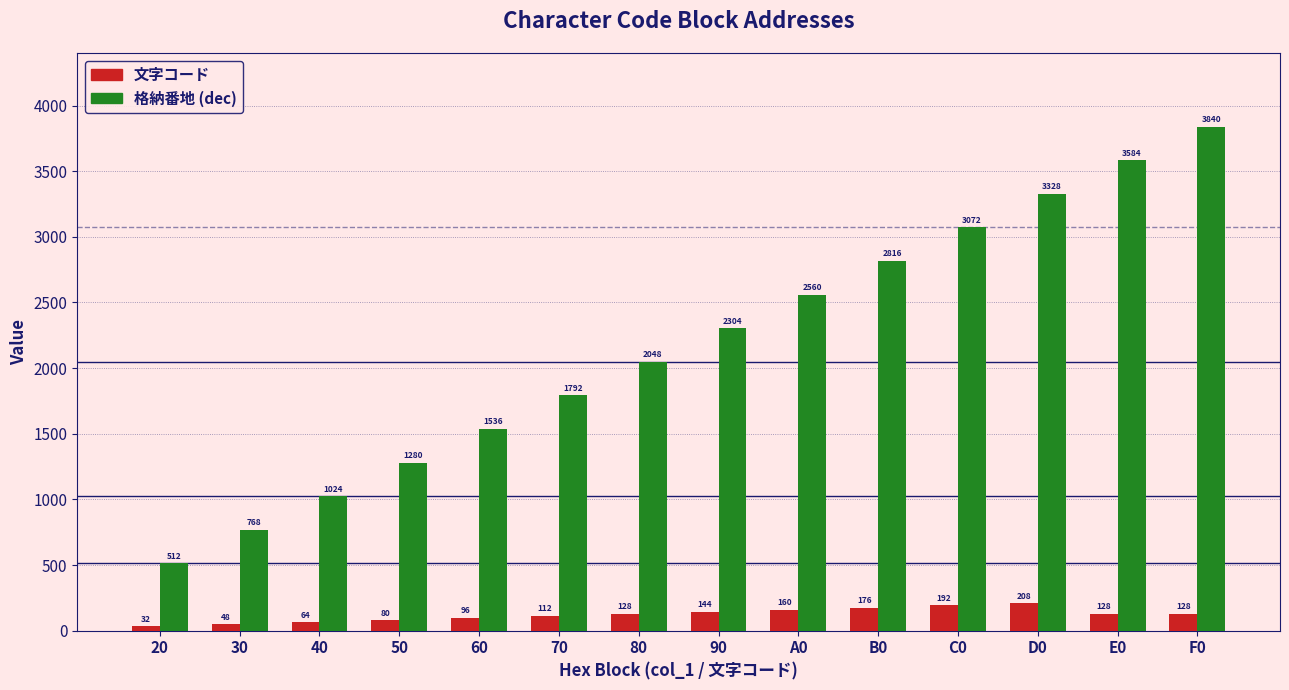

Where is 文字コード nearest to the value 120?

70